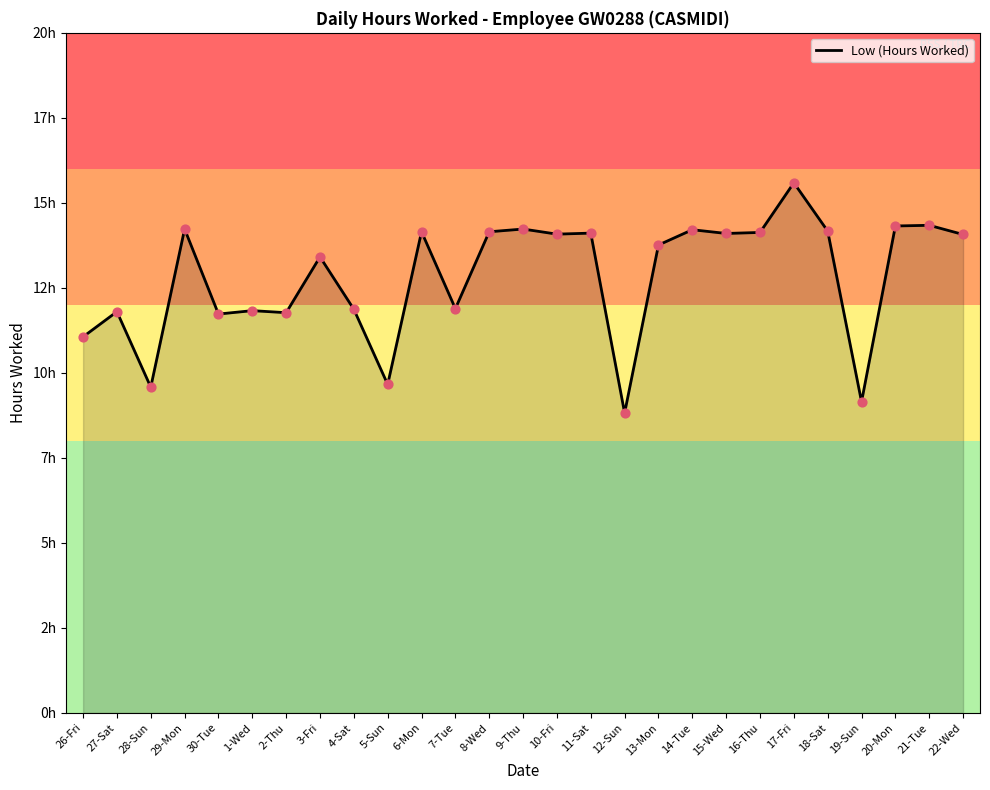

Which has a higher value, 12-Sun or 5-Sun?

5-Sun